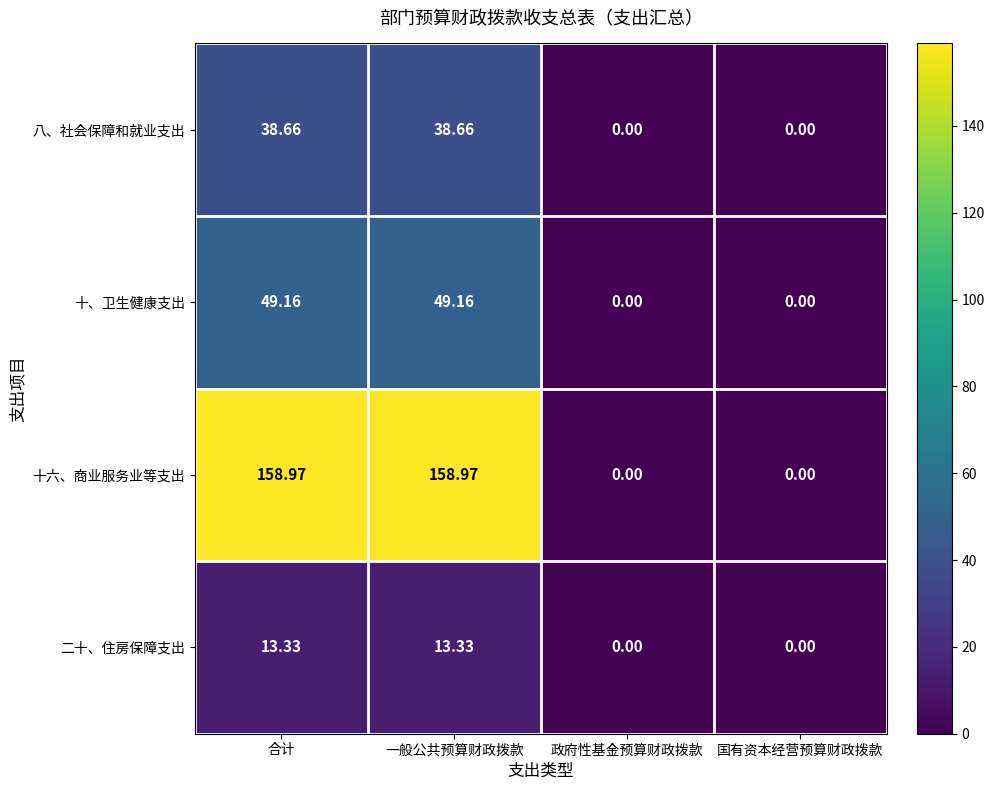

Is the value of 十、卫生健康支出 at 国有资本经营预算财政拨款 greater than the value of 十六、商业服务业等支出 at 一般公共预算财政拨款?

No